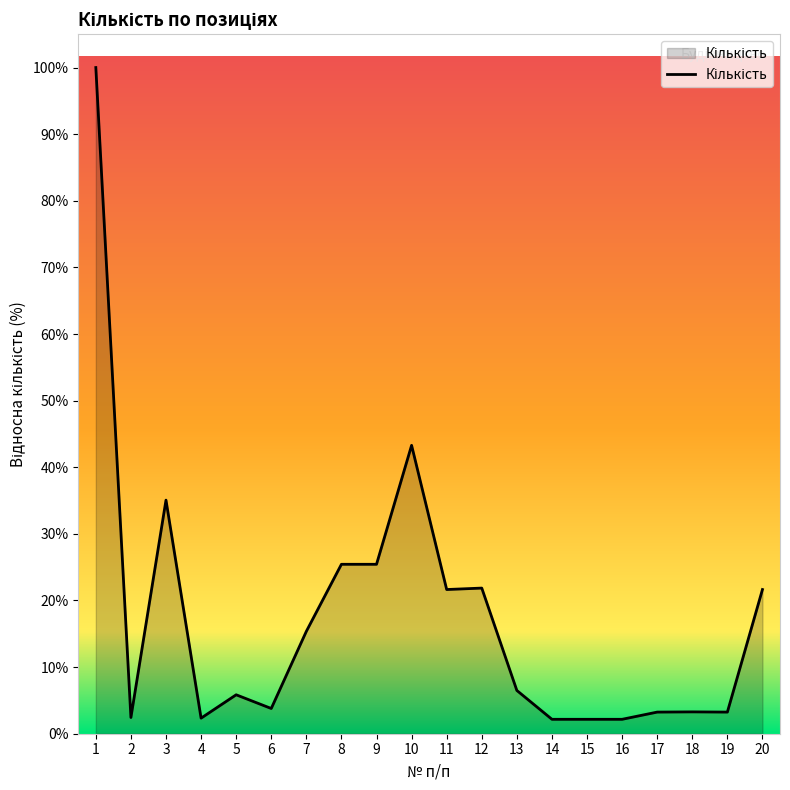

How many lines are shown in the chart?

1